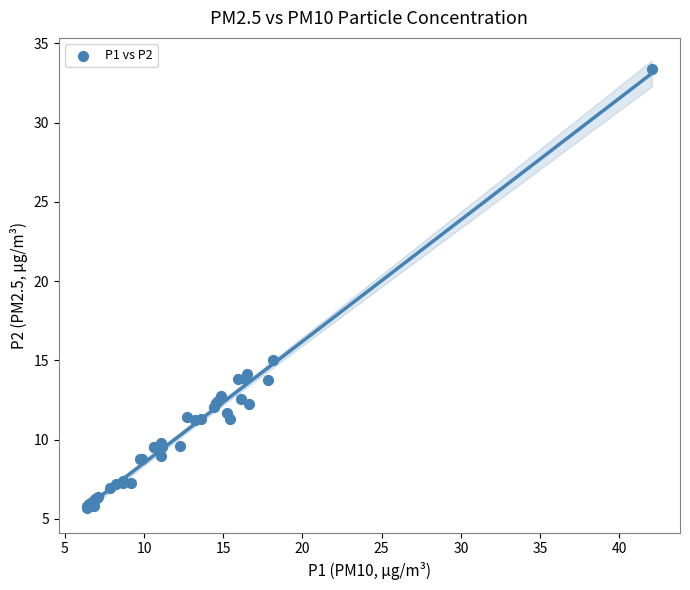

What Y value in the scatter plot is closest to 19?

15.0